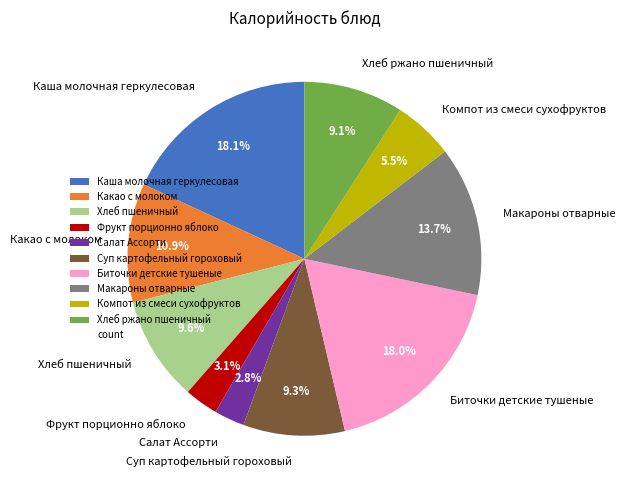

Does any single category account for the majority?

No